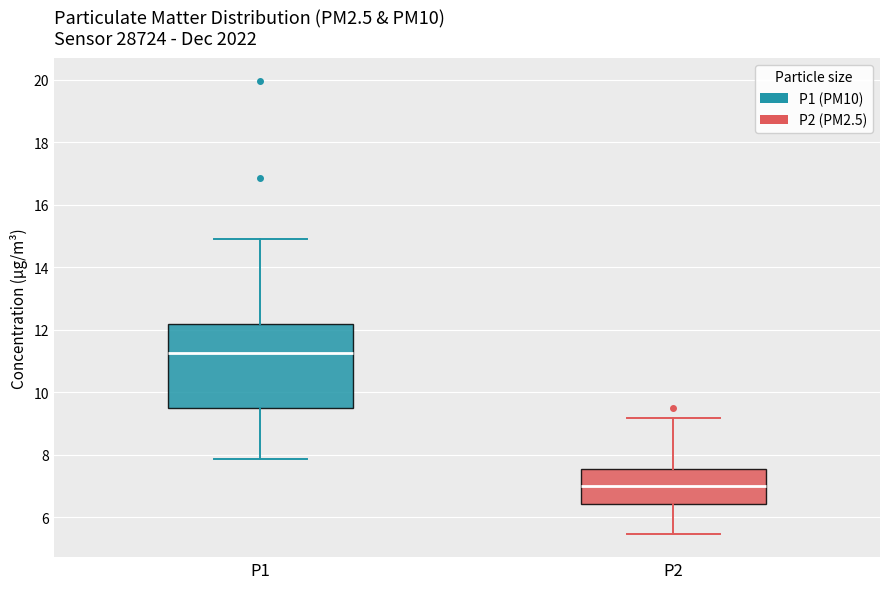

Where does the lower whisker of the box for P1 end on the y-axis? The values are not printed on the chart, so give them approximately, as read against the axis.

7.8